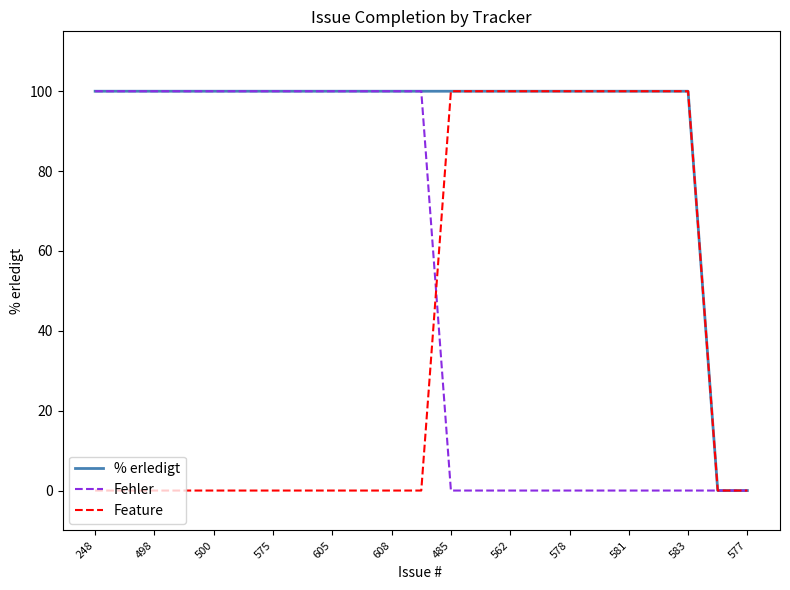

Rank the series by their average value, from highest to lowest.

% erledigt, Fehler, Feature